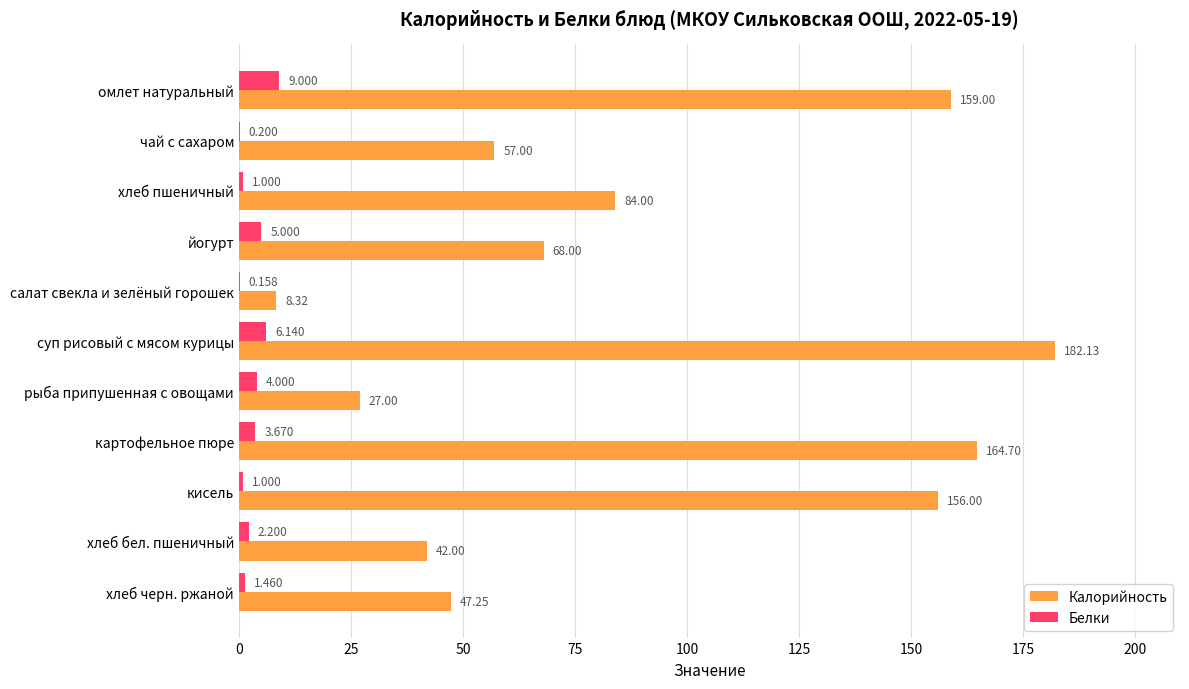

Which series has the largest total across all categories?

Калорийность